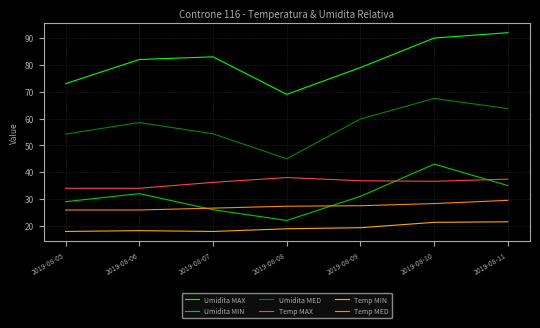

What is the value of the Temp MIN point at the 1st from the left?

17.9